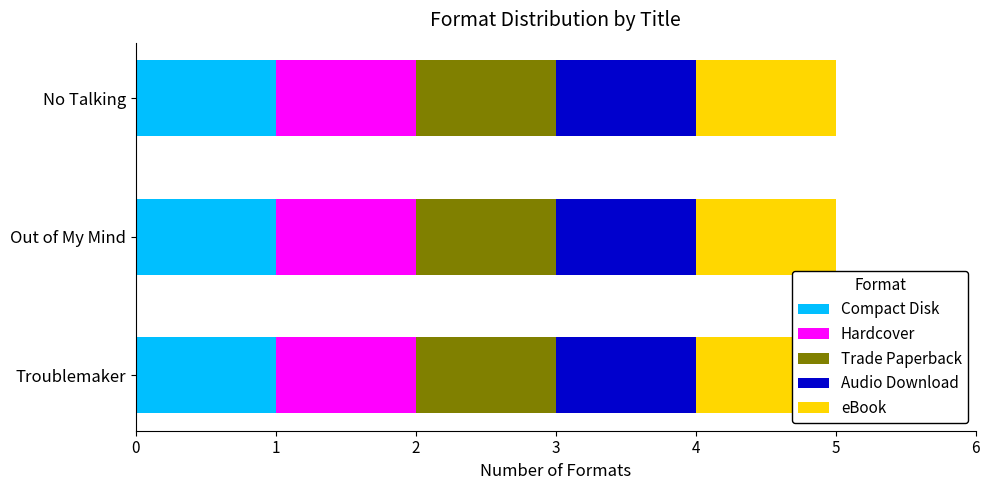

Between Troublemaker and No Talking, which series saw the biggest shift?

Compact Disk